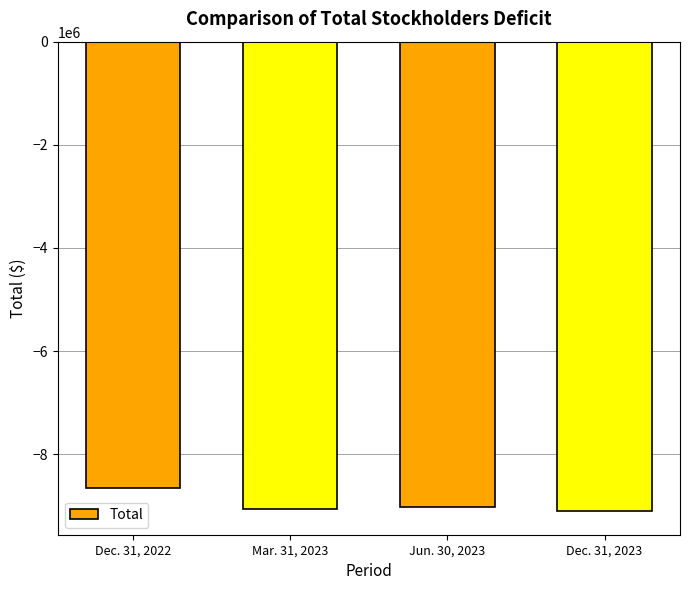

How many bars are there in total?

4